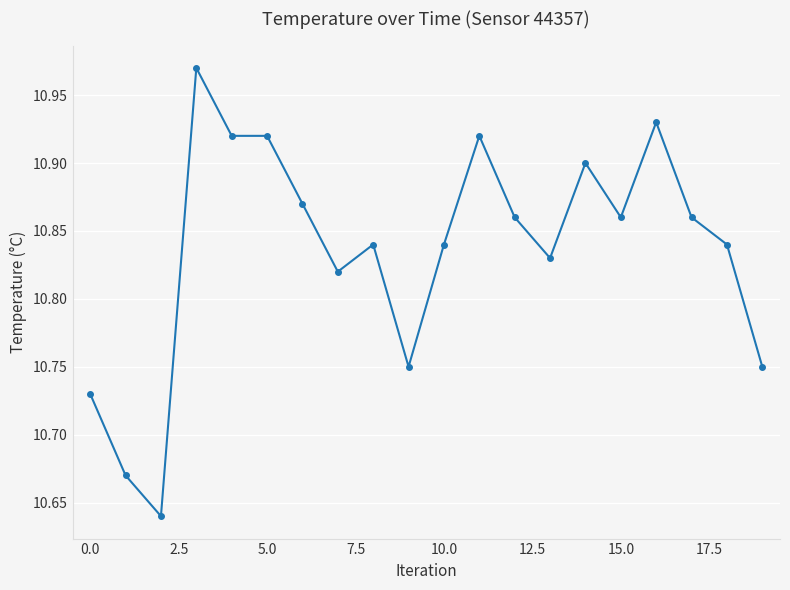

How many categories are shown in the chart?

20